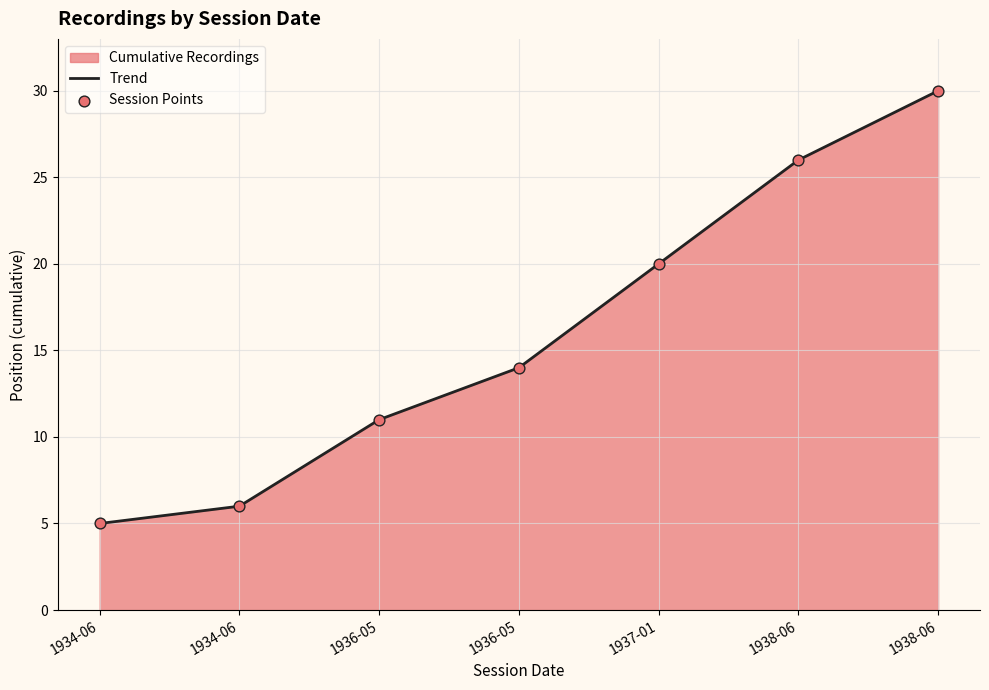

Does the chart have visible grid lines?

Yes